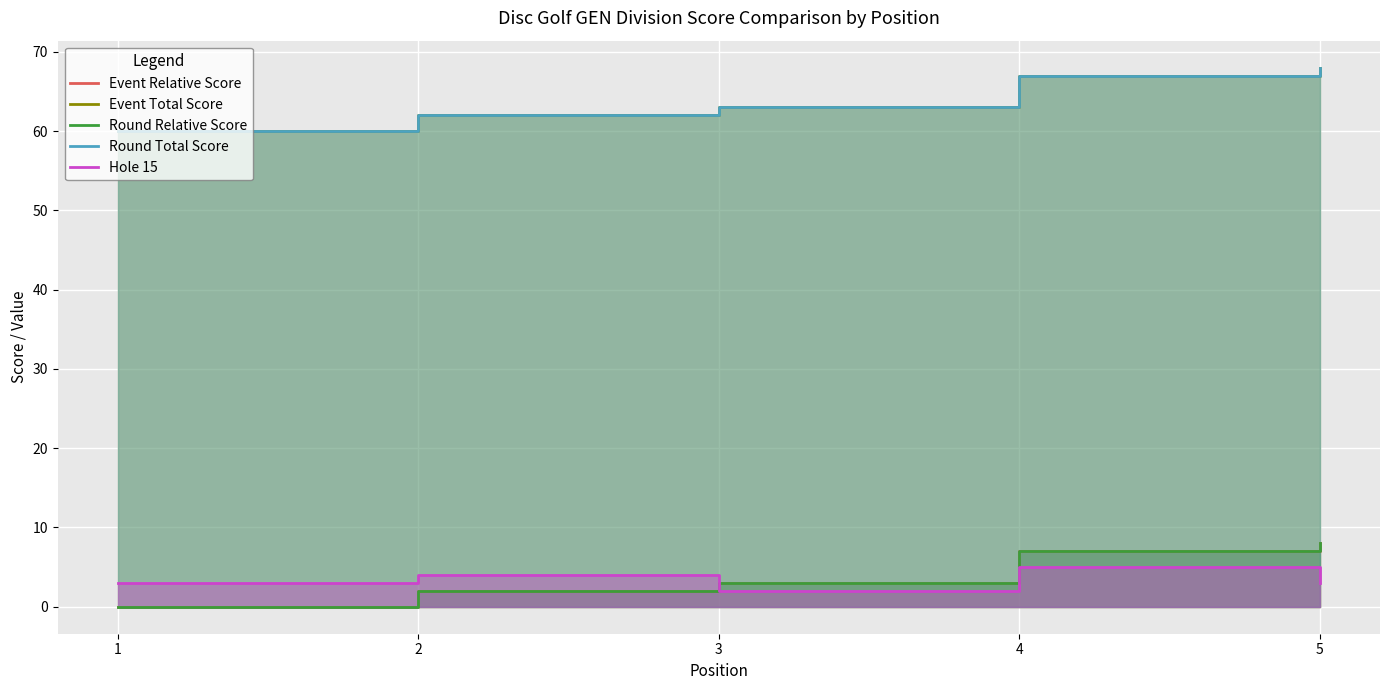

True or false: Event Total Score has more than 0 interior local peaks.

False